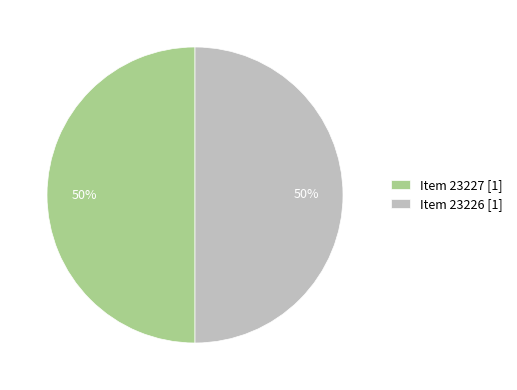

Is the sum of Item 23226 [1] and Item 23227 [1] greater than half?

Yes